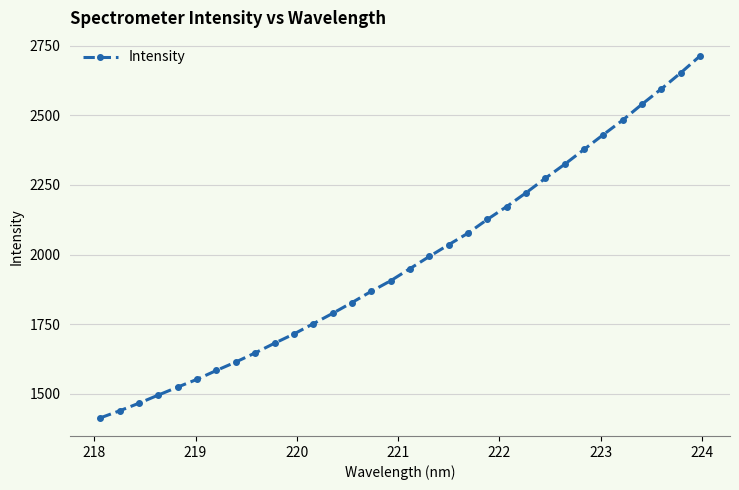

What is the sum of all values?

63237.0